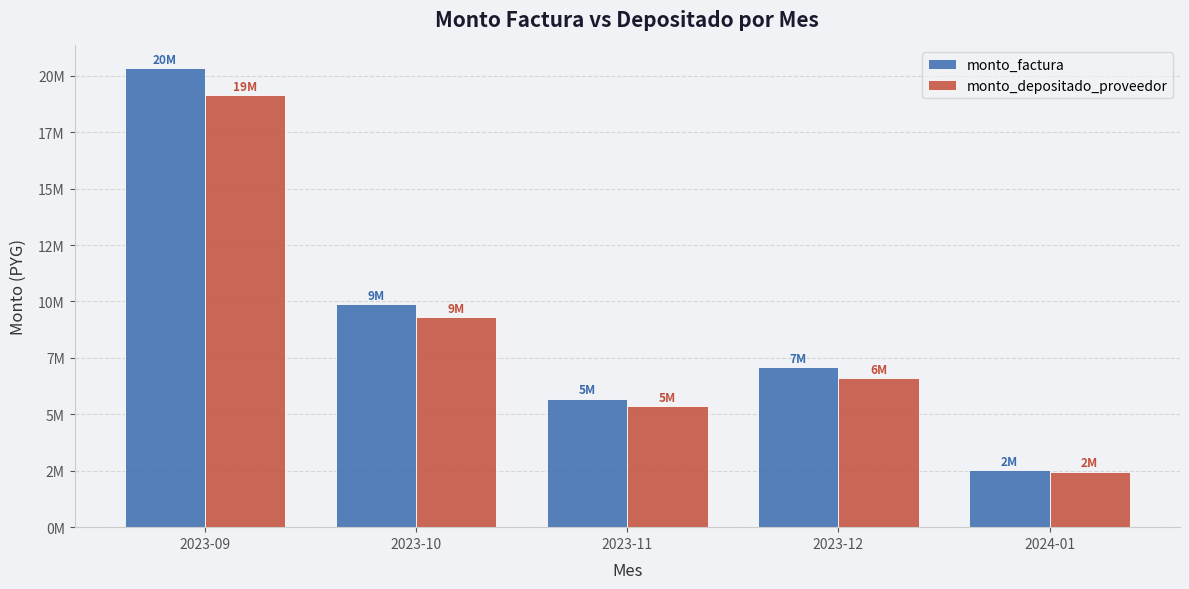

What is the label of the 1st bar from the left?

2023-09